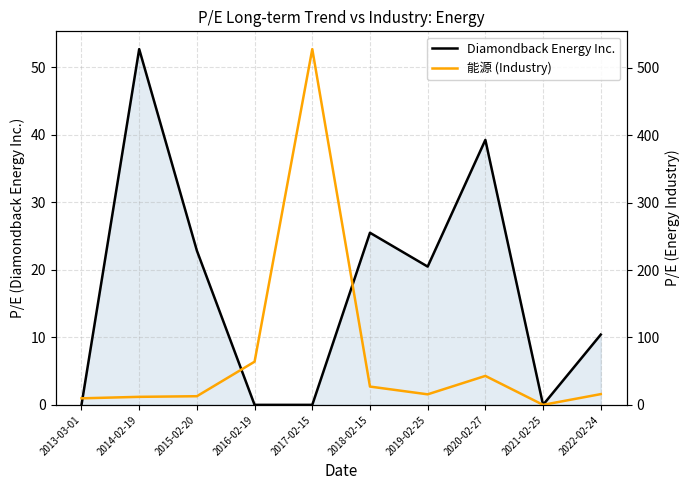

Is it true that Diamondback Energy Inc. equals 20.5 at 2019-02-25?

True